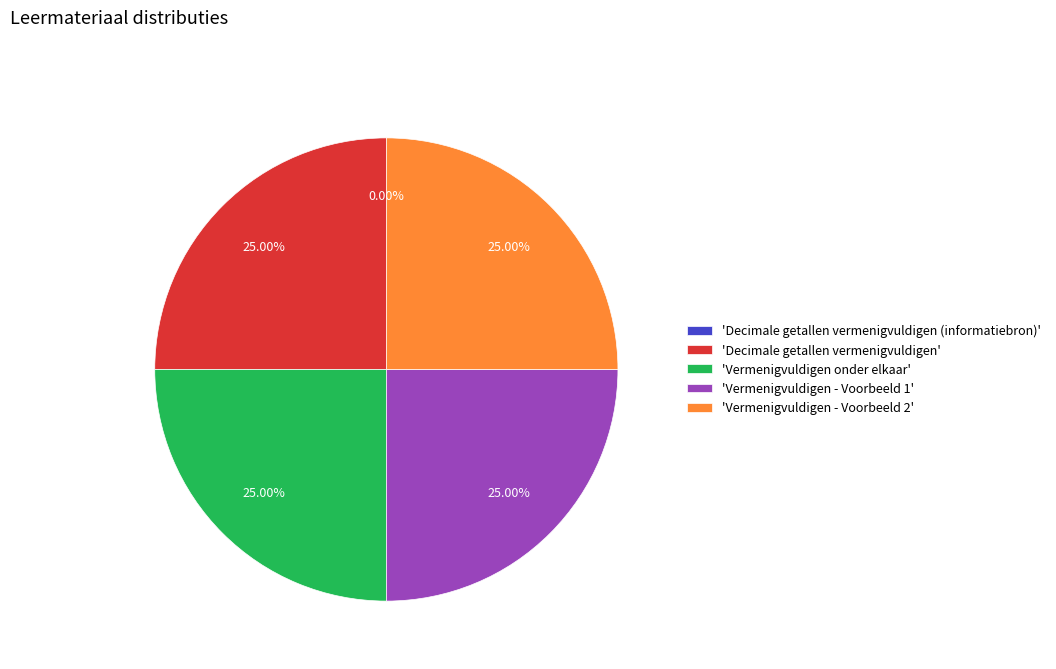

Does 'Vermenigvuldigen - Voorbeeld 2' account for over 50% of the chart?

No